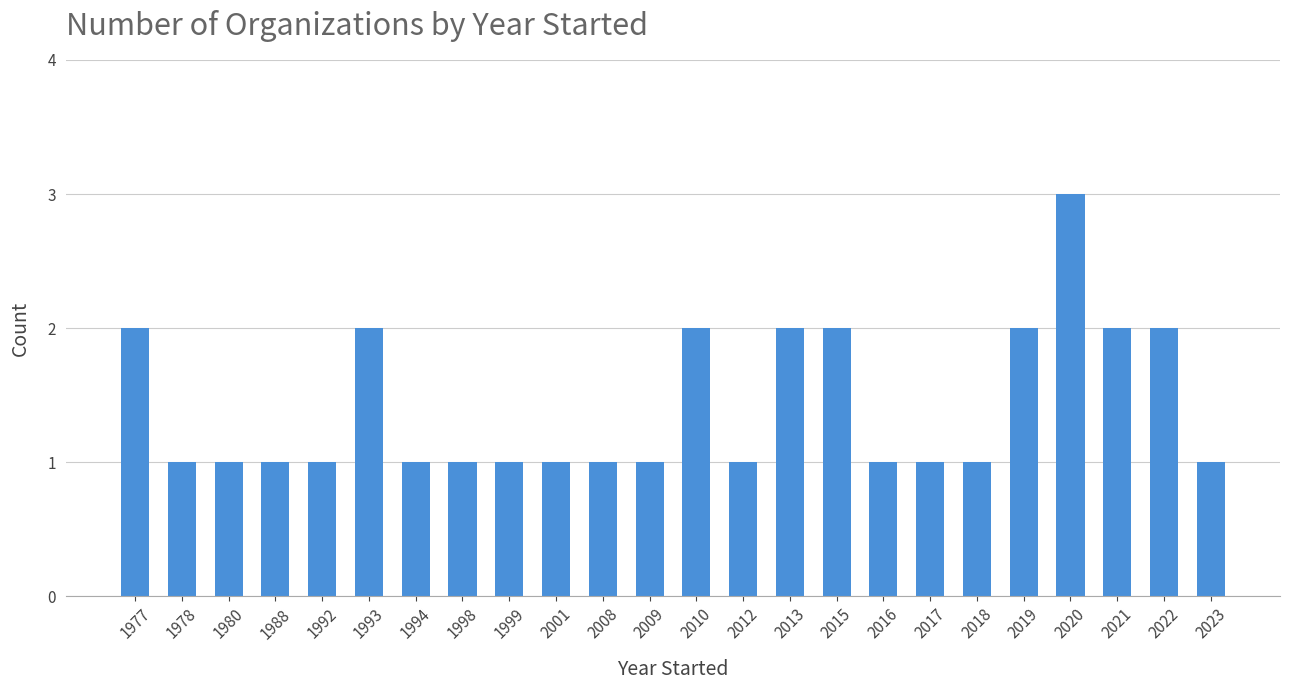

Reading right to left, what are all the values shown in this chart?

2023=1	2022=2	2021=2	2020=3	2019=2	2018=1	2017=1	2016=1	2015=2	2013=2	2012=1	2010=2	2009=1	2008=1	2001=1	1999=1	1998=1	1994=1	1993=2	1992=1	1988=1	1980=1	1978=1	1977=2